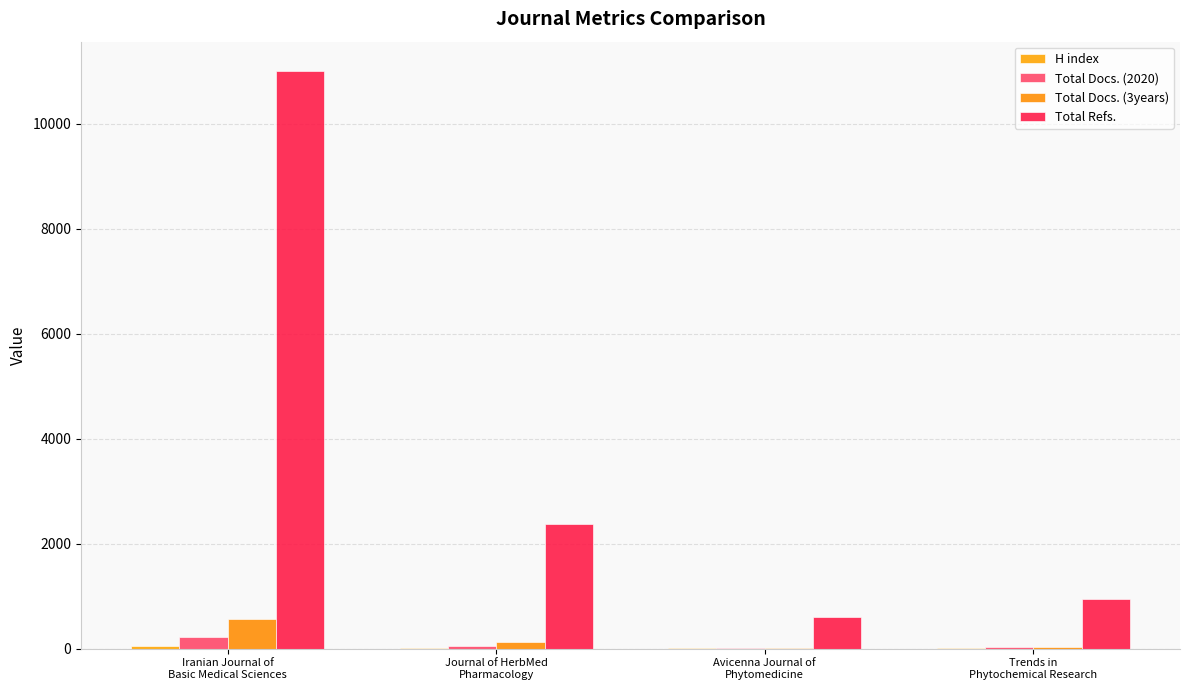

Which category has the highest value in the Total Refs. series?

Iranian Journal of
Basic Medical Sciences